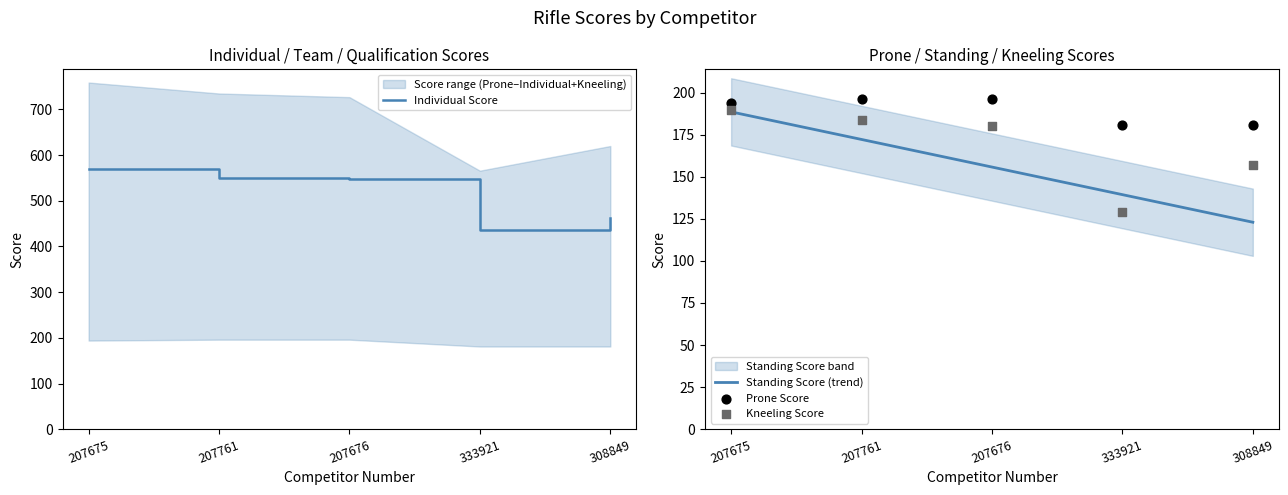

Which series has the largest total across all categories?

Individual Score